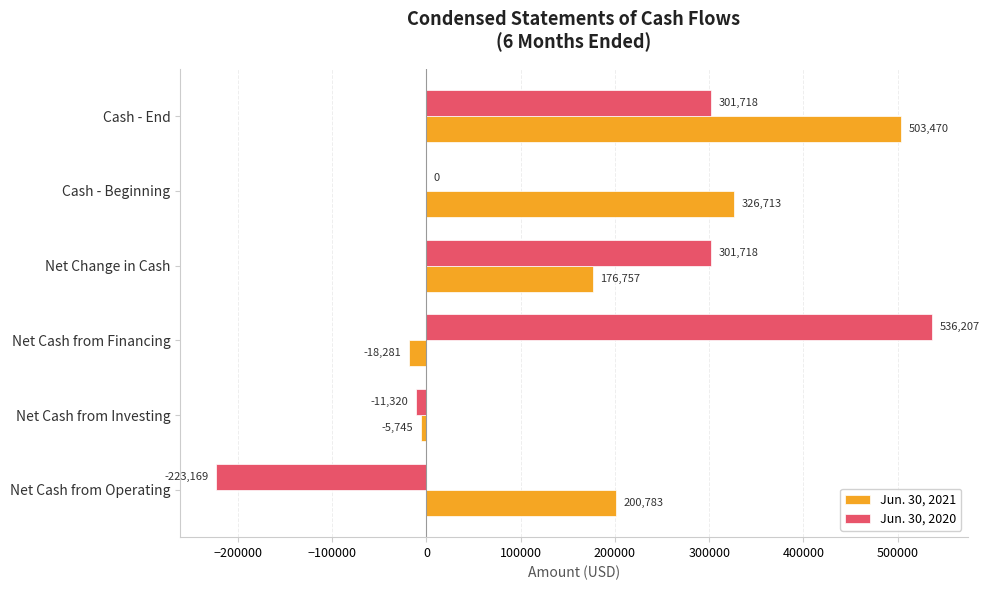

Read the Jun. 30, 2021 value at Net Cash from Investing, to the nearest 50.

-5750